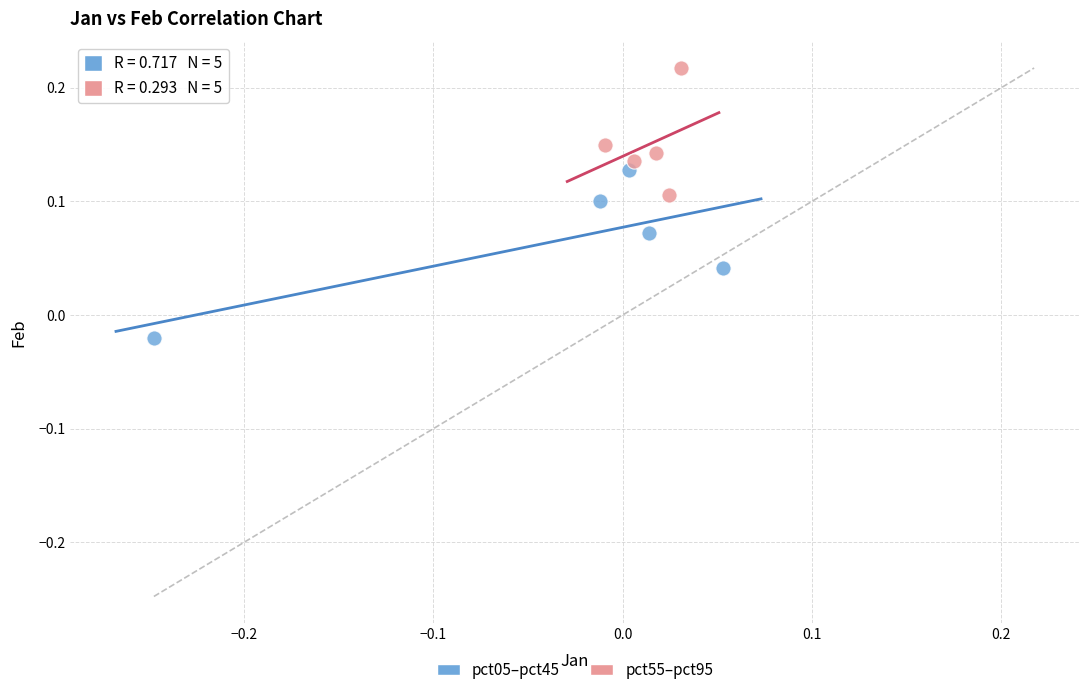

Which series has the largest Y range (max minus min)?

pct05–pct45